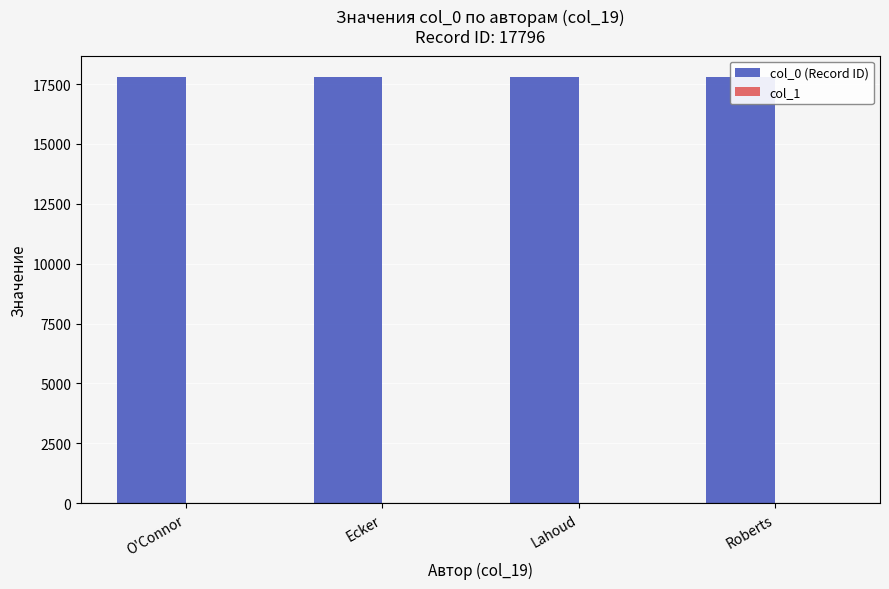

Is the value of col_1 at Lahoud greater than the value of col_0 (Record ID) at O'Connor?

No